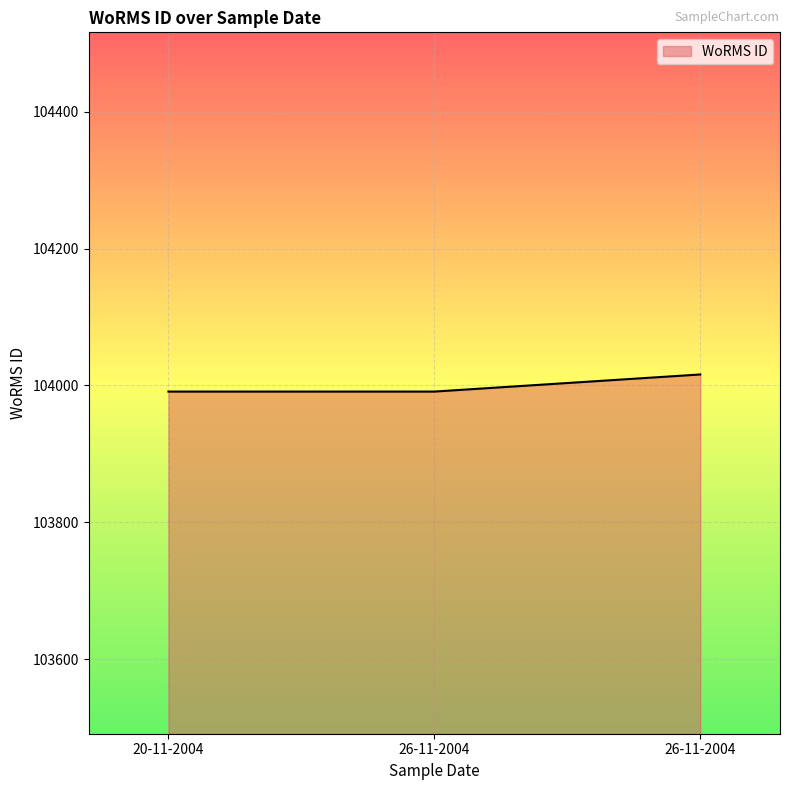

How many distinct data groups are displayed?

1